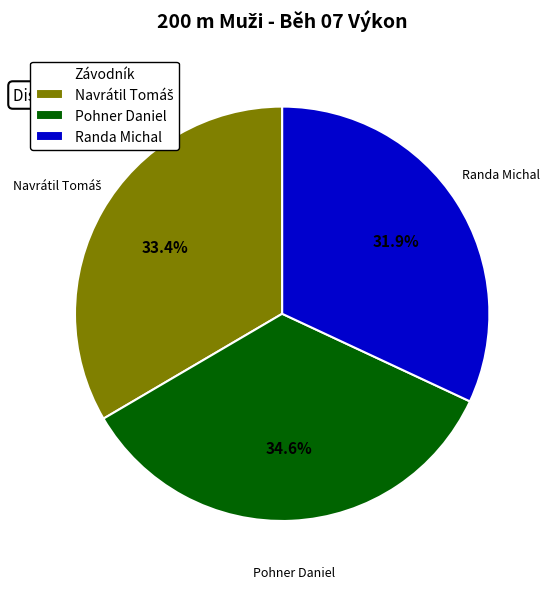

To the nearest percent, what portion does Pohner Daniel represent?

35%